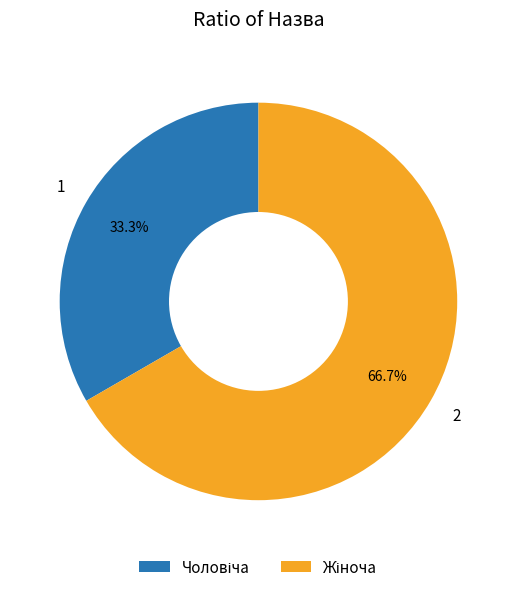

Does any single category account for the majority?

Yes